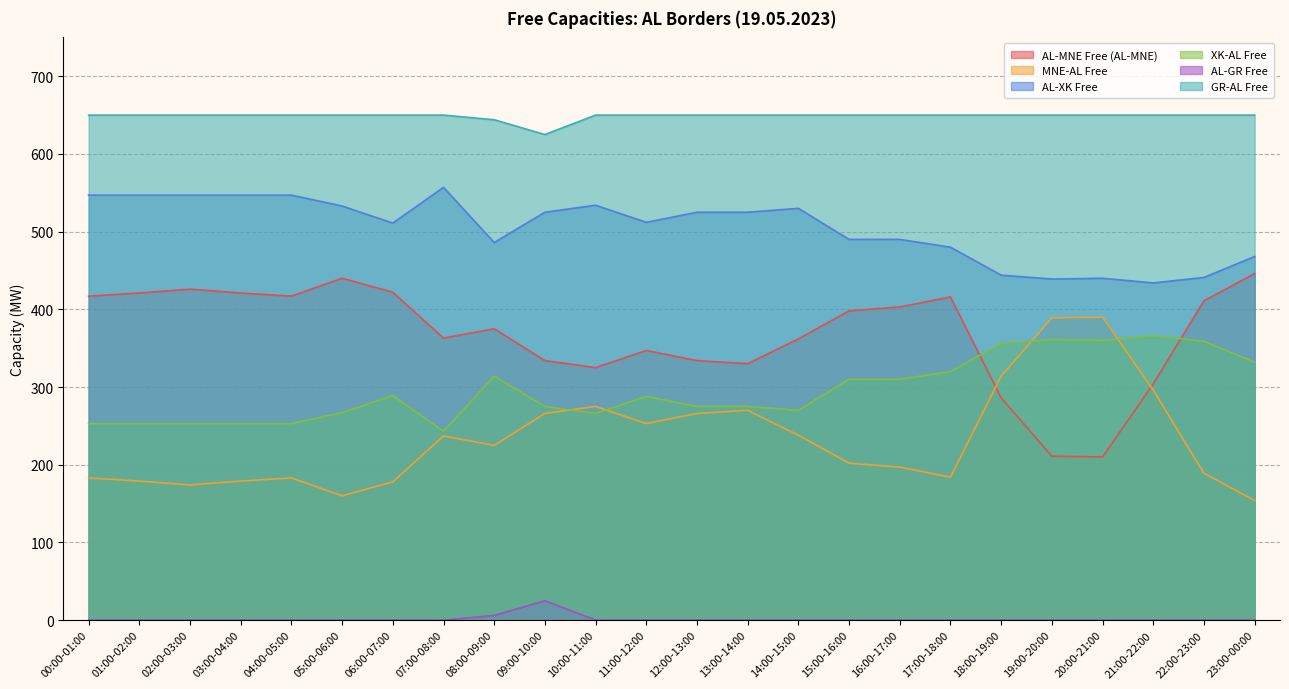

Count the number of data series in this chart.

6